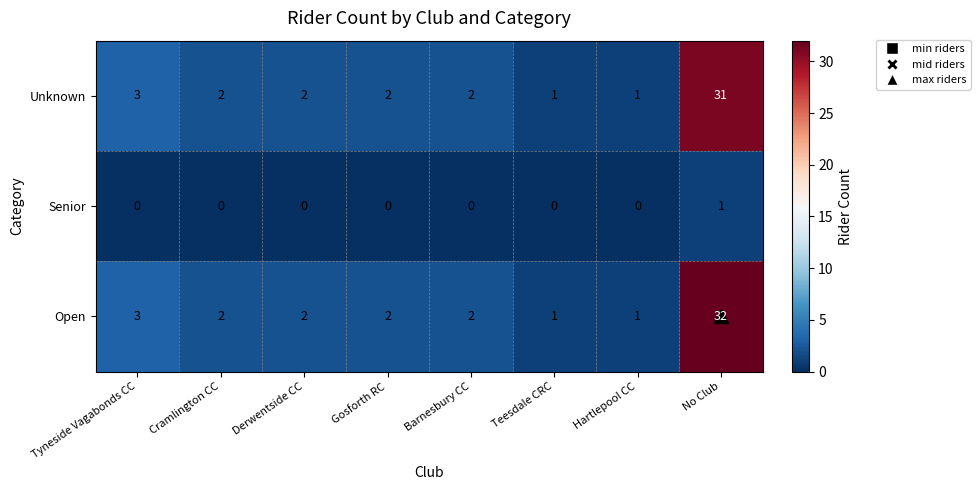

At which label does Unknown reach its peak?

No Club